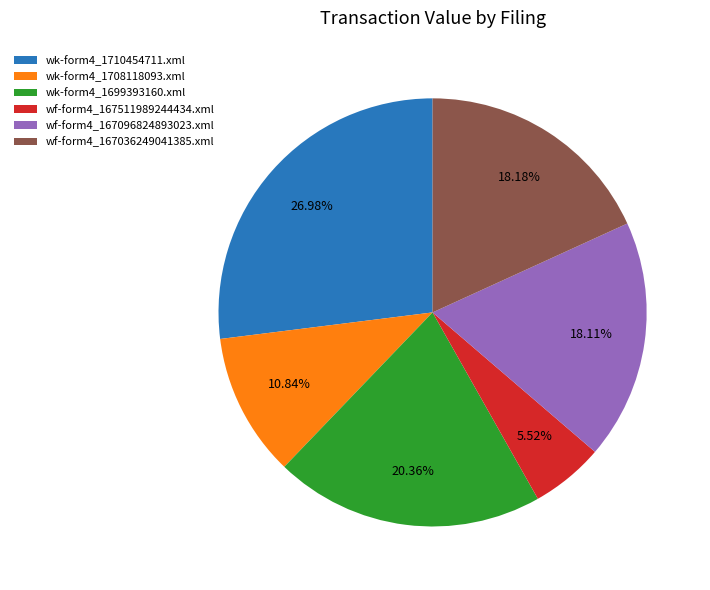

How many slices are in this pie chart?

6